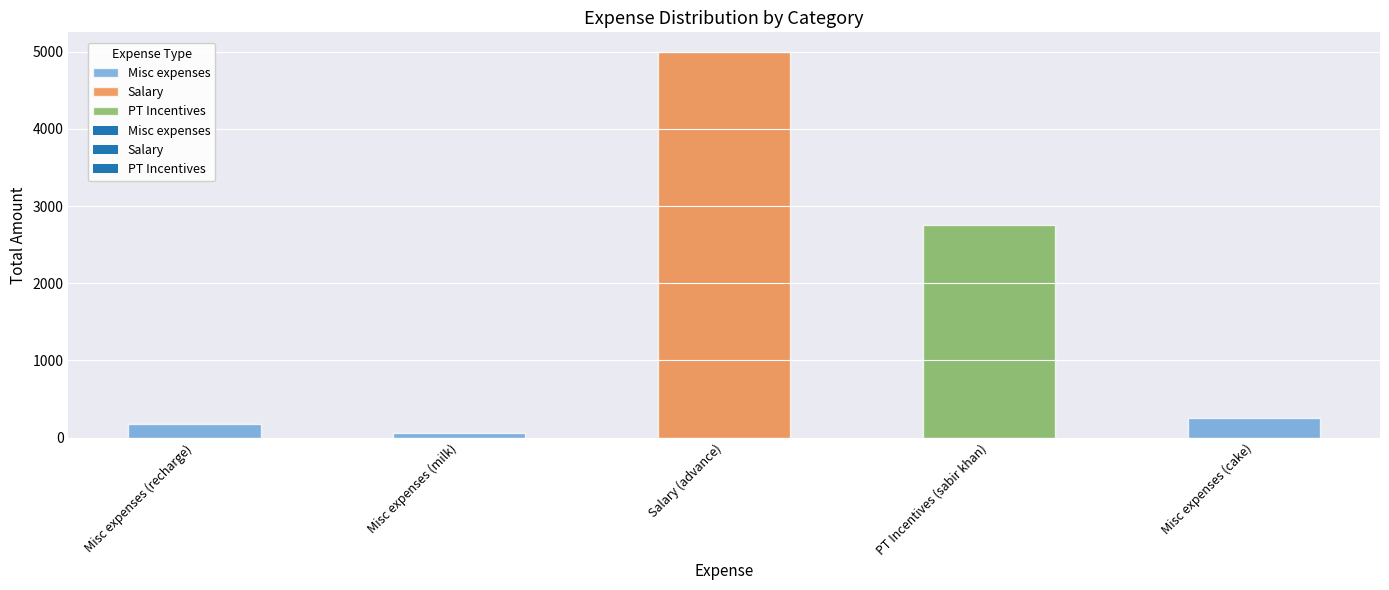

What is the label of the 1st bar from the left?

Misc expenses (recharge)